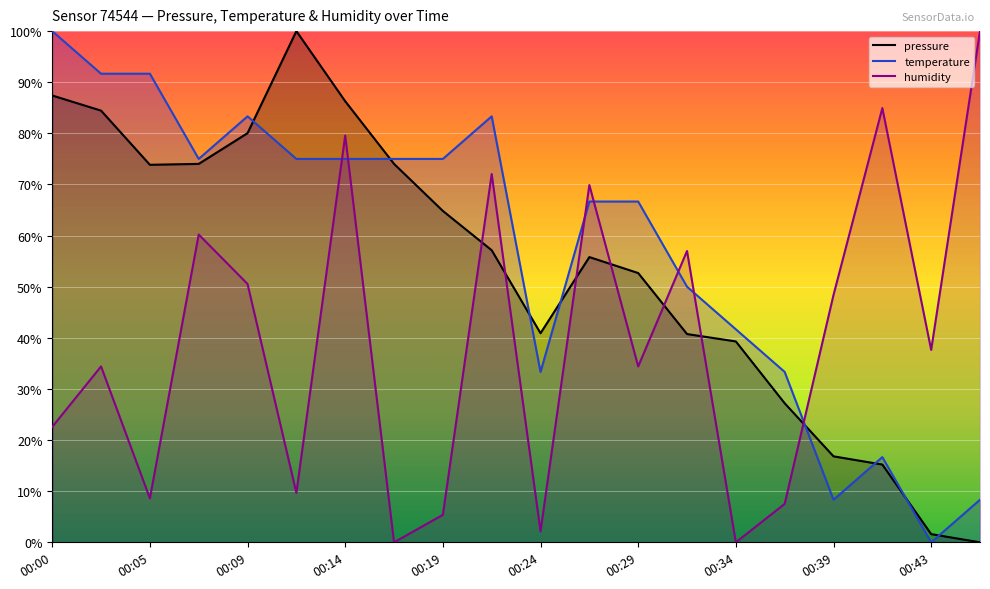

What is the difference between the maximum and minimum values in the humidity series?

100.0